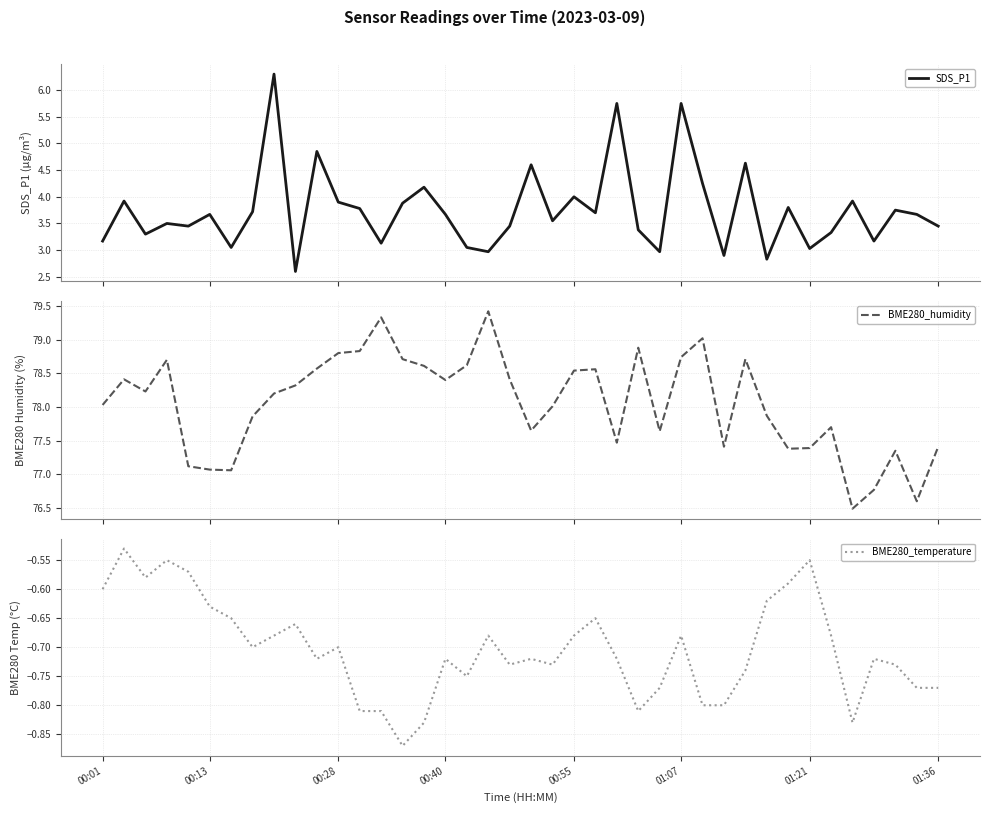

True or false: SDS_P1 has more than 1 interior local peaks.

True